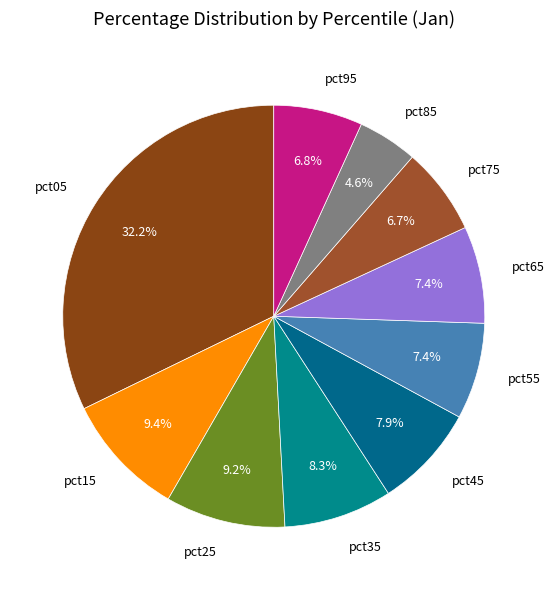

To the nearest percent, what is the average slice percentage?

10%